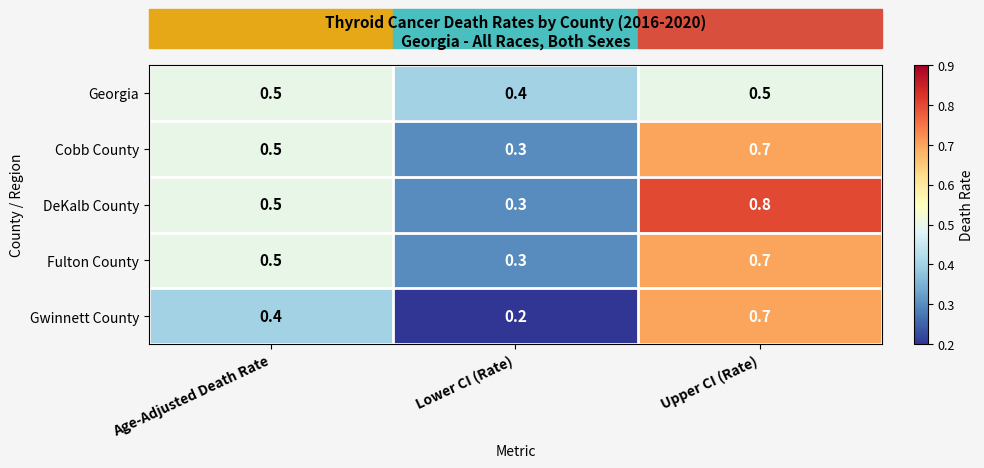

How many Gwinnett County values are between 0 and 1?

3